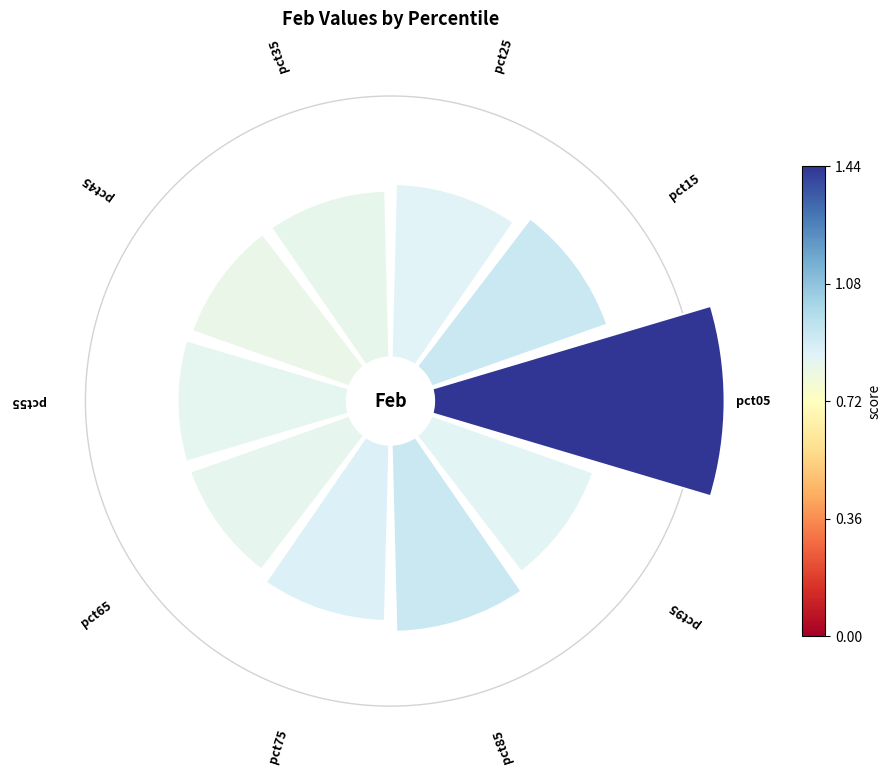

How many segments does this pie chart have?

10